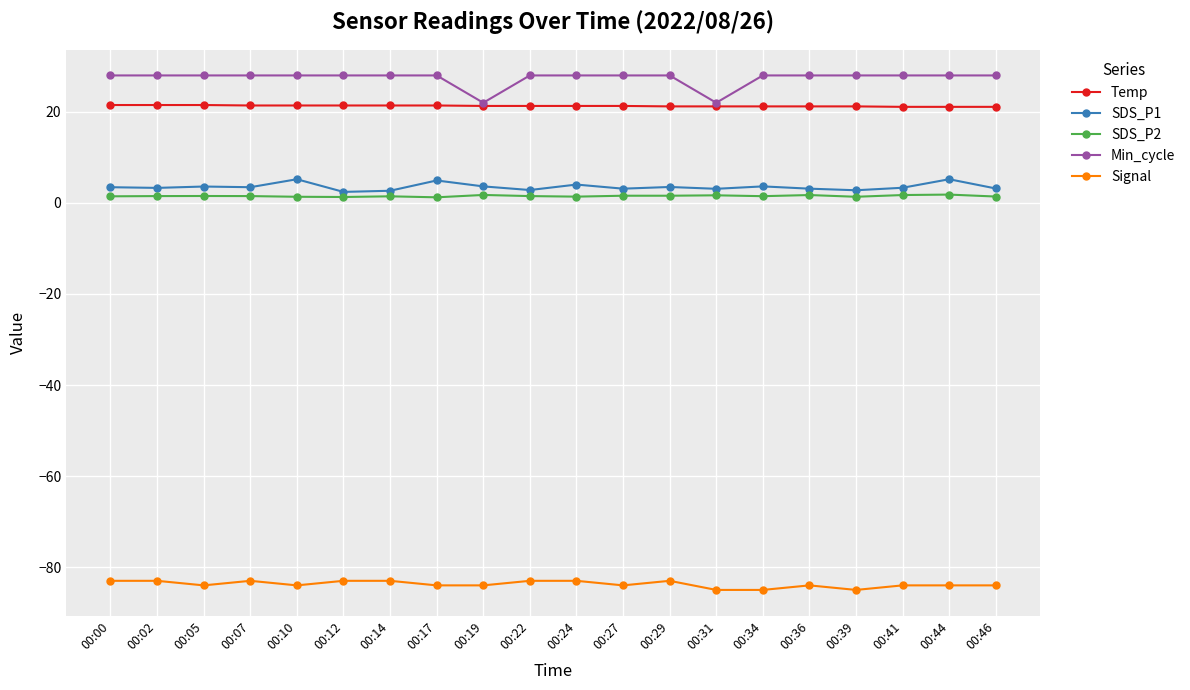

True or false: SDS_P2 has more than 0 points higher than both neighbors.

True